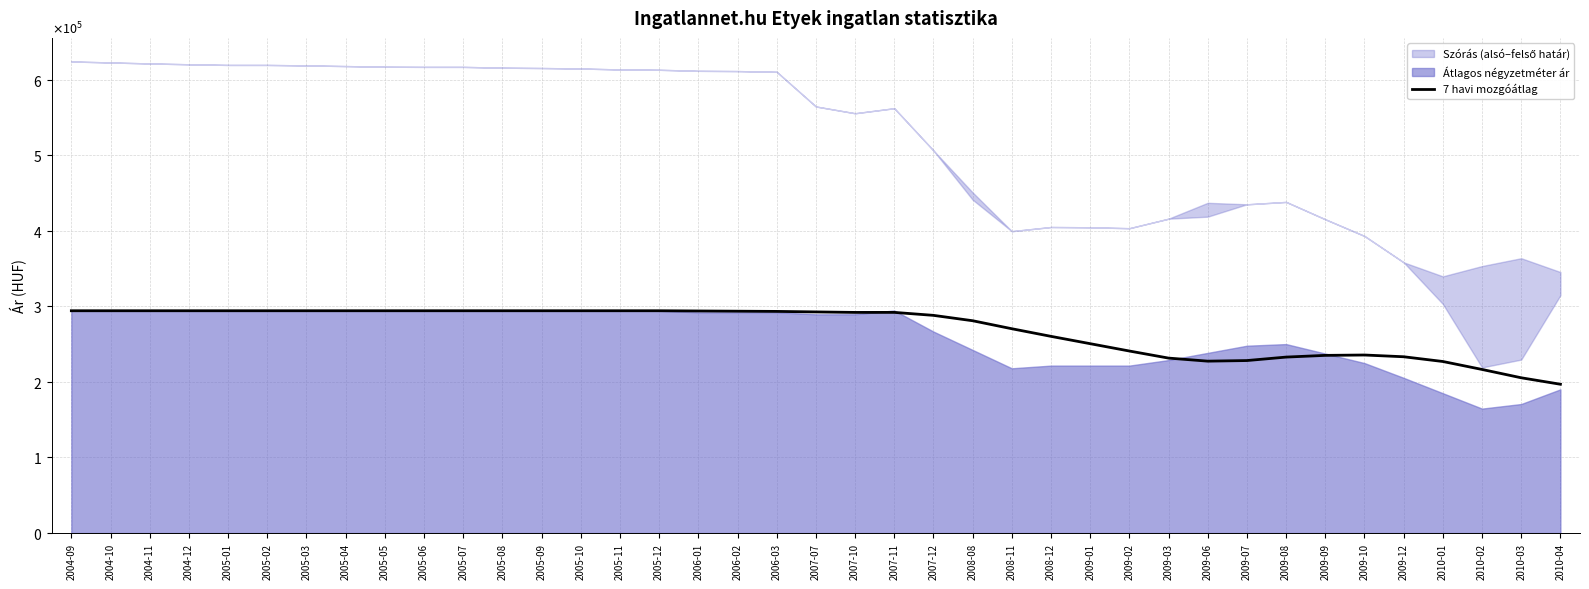

What is the change in value from 2007-07 to 2009-03?

-61103.7